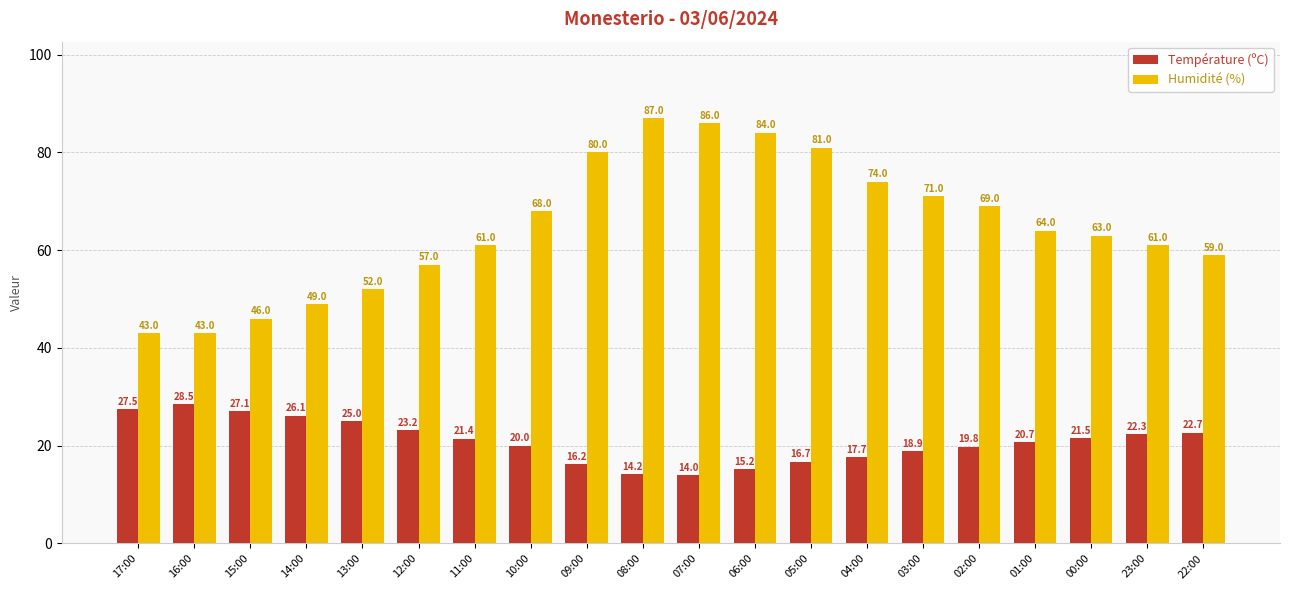

At which label is Température (ºC) closest to 21?

01:00